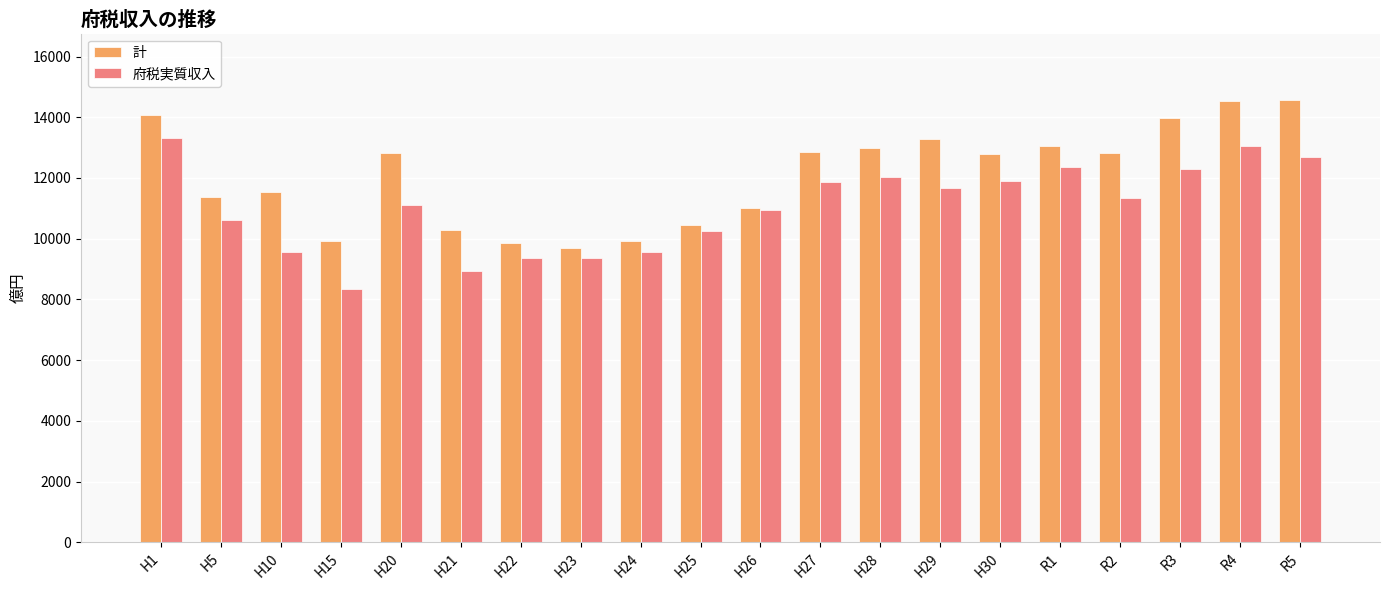

What is the difference between the highest and lowest values at H21?

1345.0